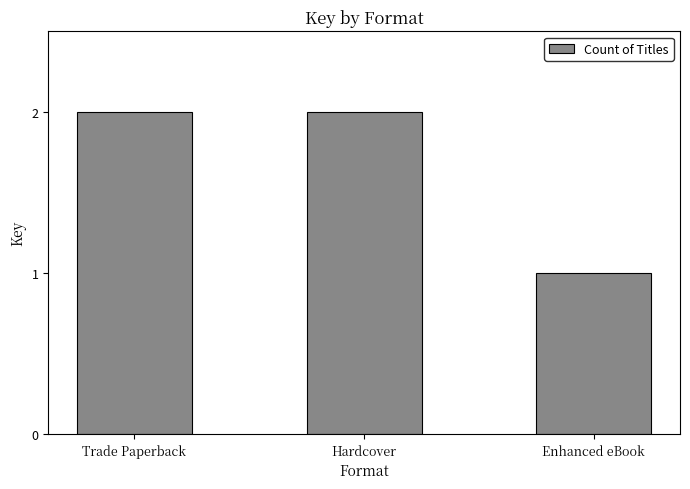

The chart shows a value of 3 at Trade Paperback. True or false?

False